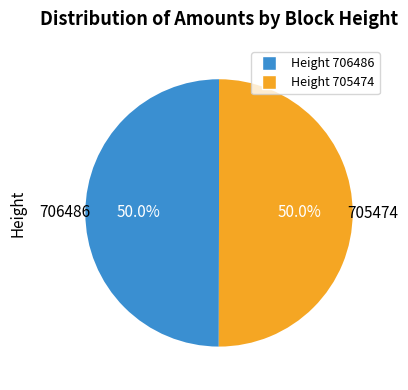

How many segments does this pie chart have?

2